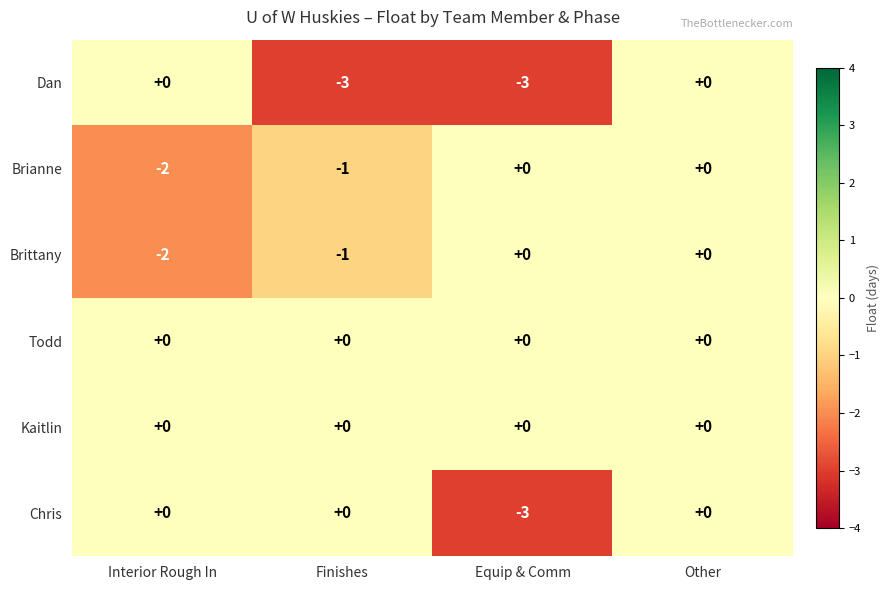

What is the smallest value displayed?

-3